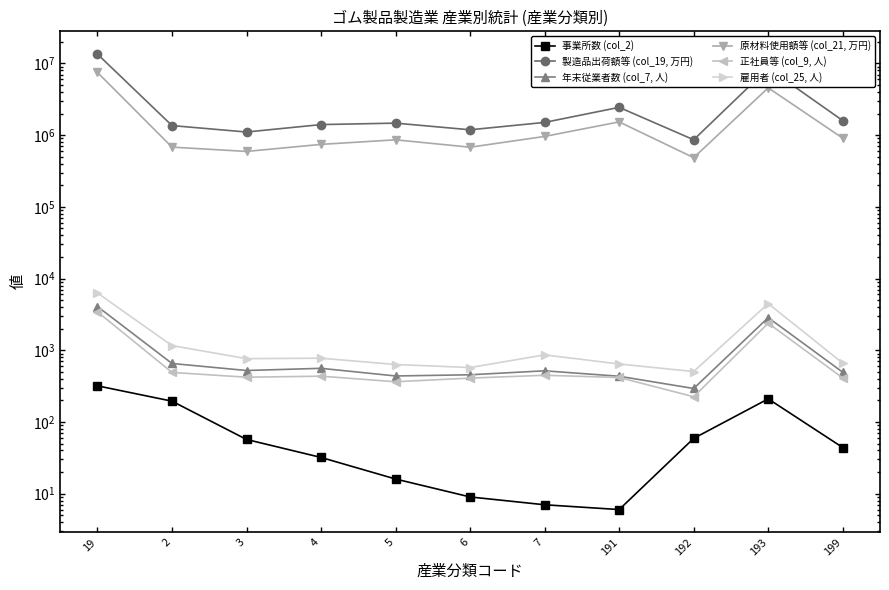

What is the average value of the 正社員等 (col_9, 人) series?

859